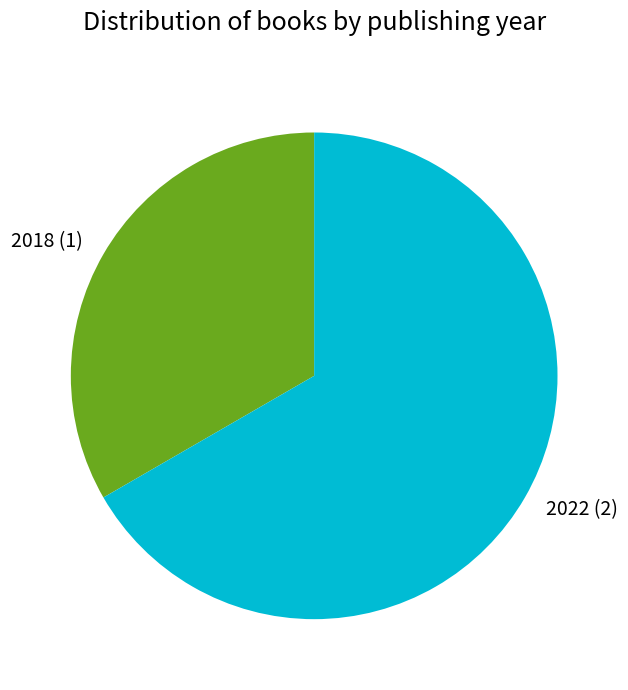

Is the sum of 2018 (1) and 2022 (2) greater than half?

Yes